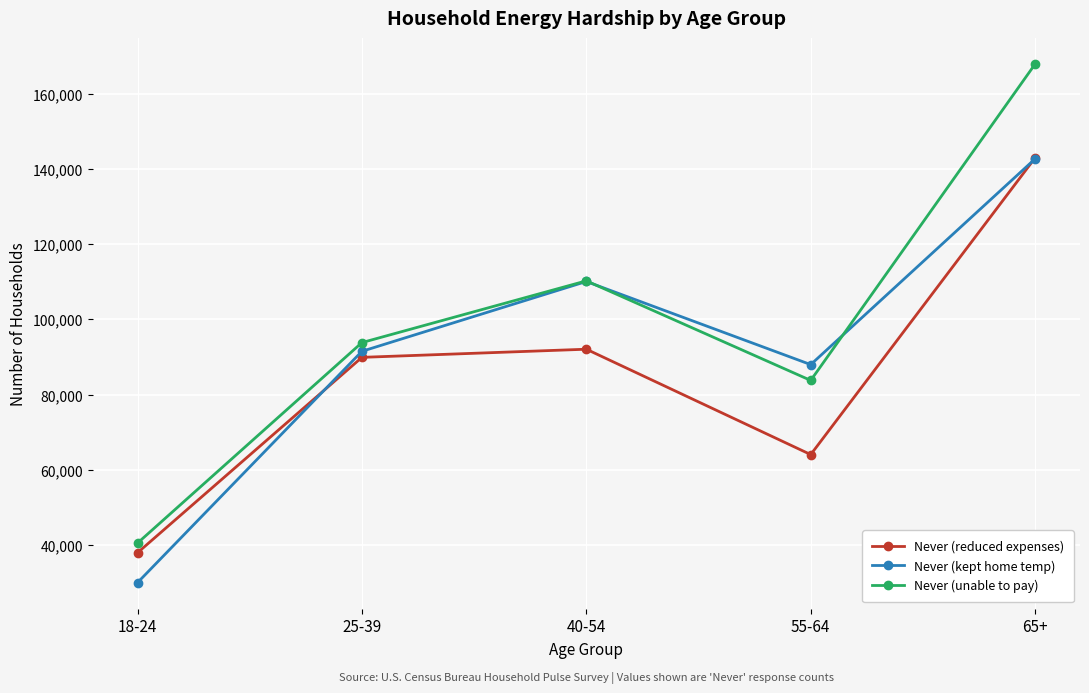

List the labels in order of Never (kept home temp) value, largest first.

65+, 40-54, 25-39, 55-64, 18-24